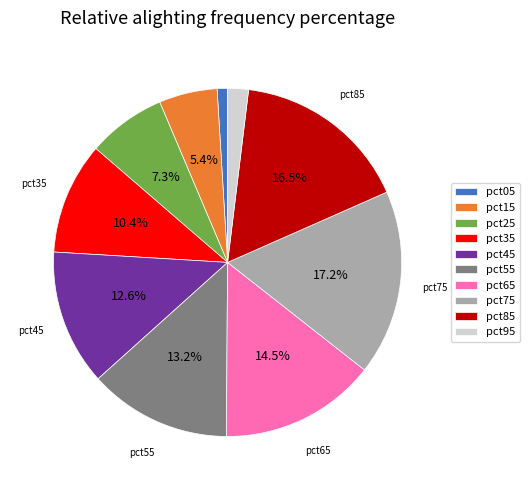

Does pct55 account for over 50% of the chart?

No